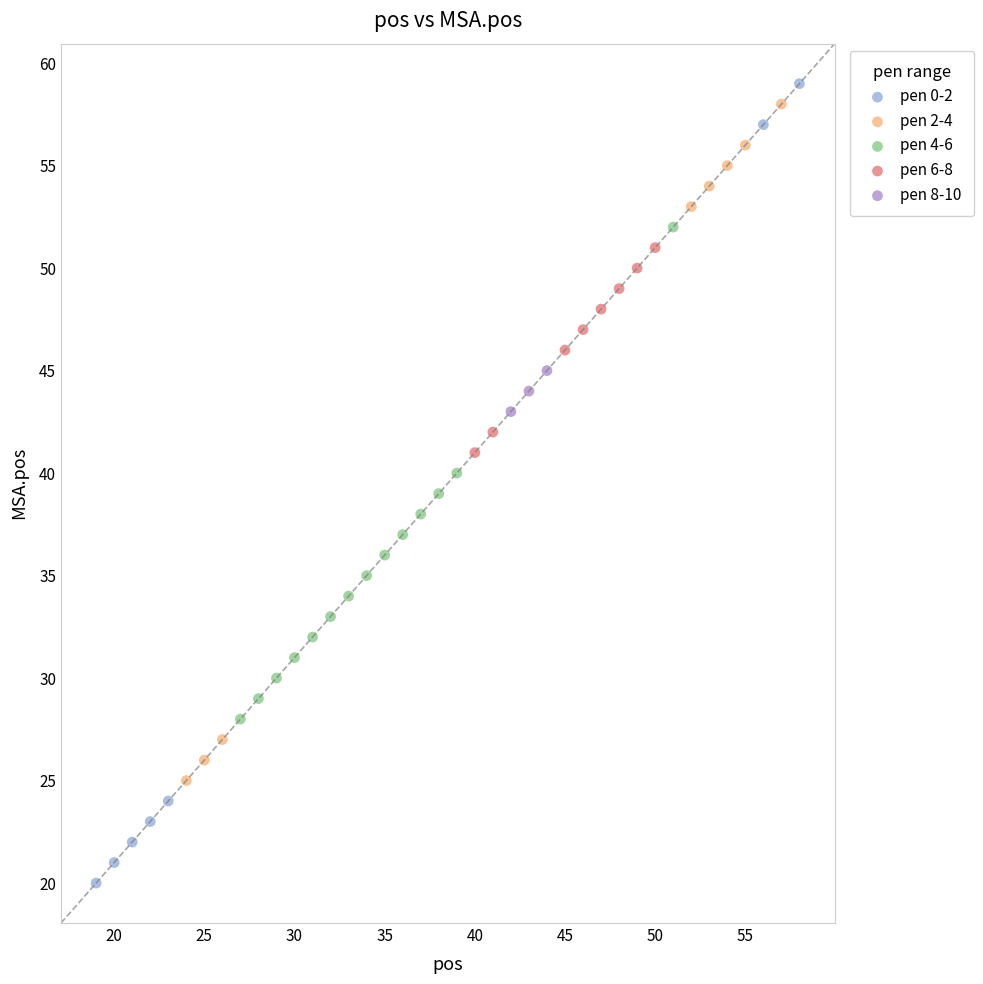

What are all the series names shown in the legend?

pen 0-2, pen 2-4, pen 4-6, pen 6-8, pen 8-10